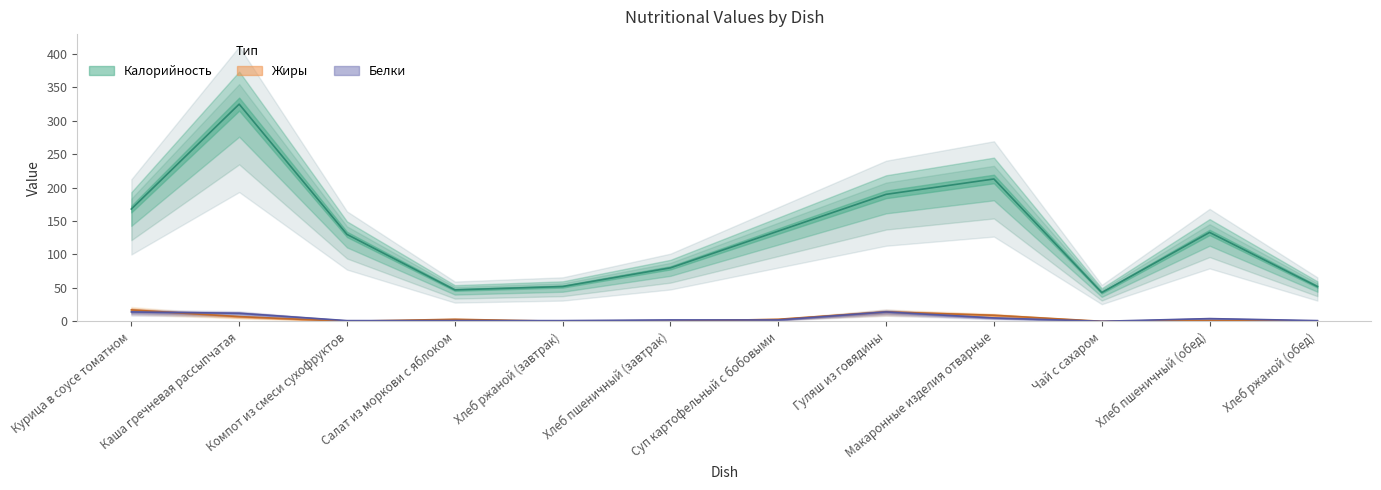

Where is the first local minimum for Жиры?

Компот из смеси сухофруктов